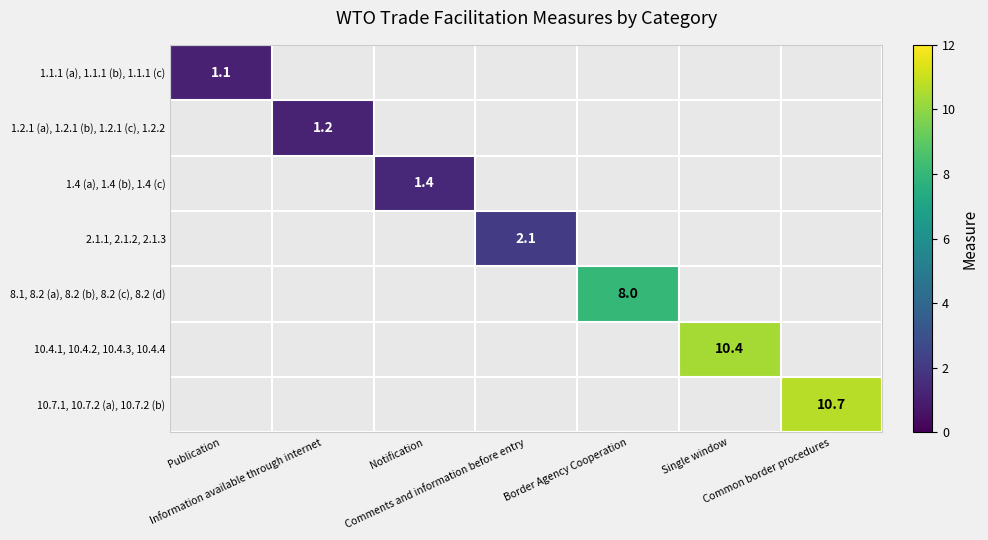

At which label does 2.1.1, 2.1.2, 2.1.3 first exceed 2?

Comments and information before entry